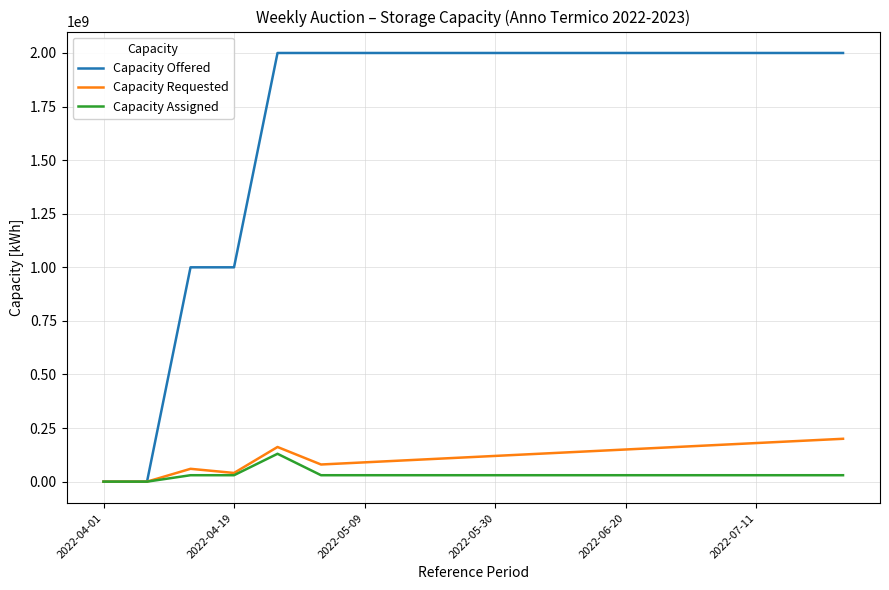

Which series has the largest total across all categories?

Capacity Offered